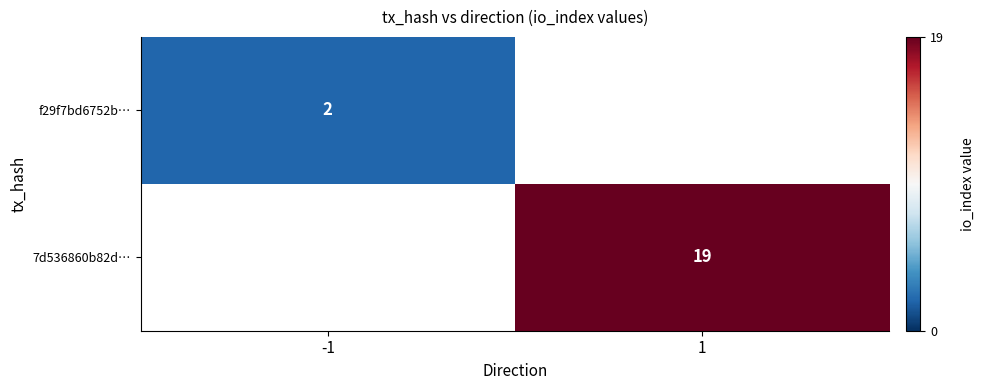

Which category has the highest value across all series?

1